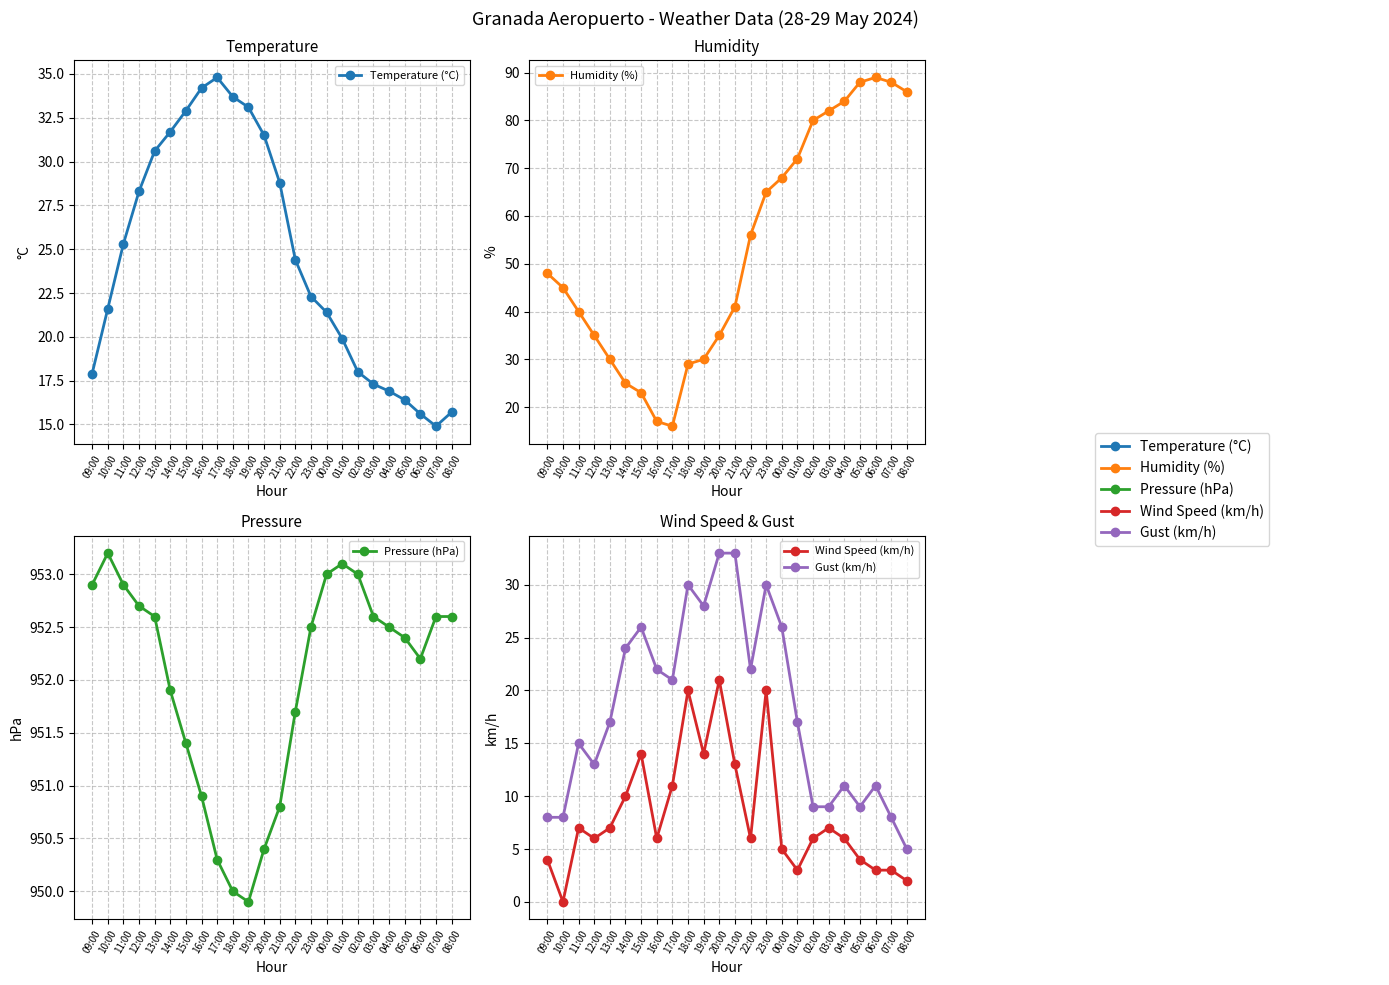

What is the highest value of the Gust (km/h) series?

33.0